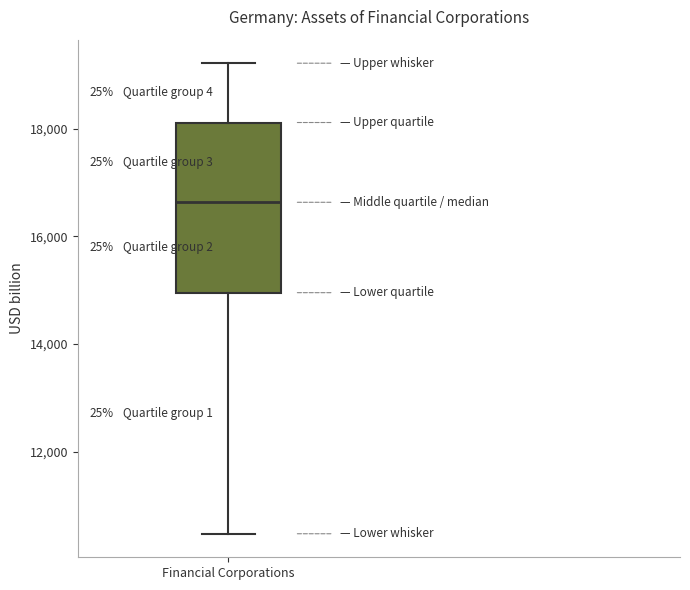

Read this box plot against the y-axis: the position of the median line, the range covered by the box, and the ends of both whiskers. The values are not printed on the chart, so give them approximately, as read against the axis.

median 16600, box 15000 to 18200, whiskers 10400 to 19200